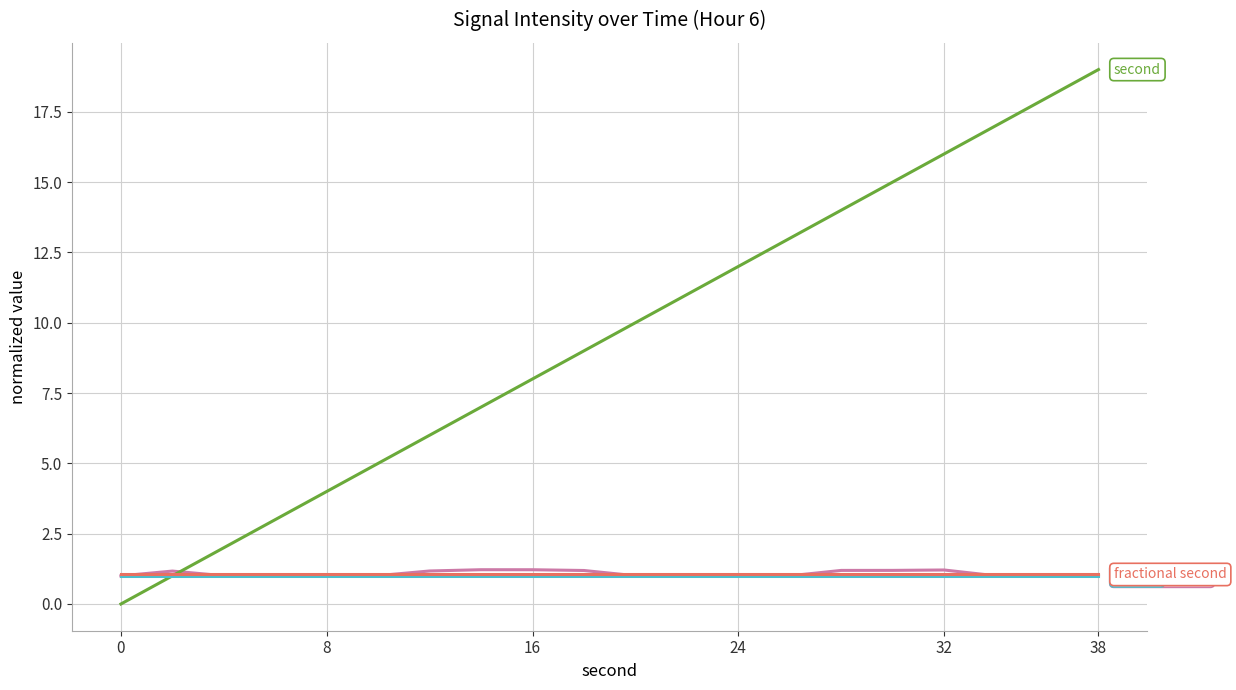

Reading left to right, extract all data points from this chart.

intensity(dBm): 1.0	1.2	1.0	1.0	1.0	1.0	1.2	1.2	1.2	1.2	1.0	1.0	1.0	1.0	1.2	1.2	1.2	1.0	1.0	1.0
second: 0.0	1.0	2.0	3.0	4.0	5.0	6.0	7.0	8.0	9.0	10.0	11.0	12.0	13.0	14.0	15.0	16.0	17.0	18.0	19.0
minute: 1.0	1.0	1.0	1.0	1.0	1.0	1.0	1.0	1.0	1.0	1.0	1.0	1.0	1.0	1.0	1.0	1.0	1.0	1.0	1.0
fractional second: 1.1	1.1	1.1	1.1	1.1	1.1	1.1	1.1	1.1	1.1	1.1	1.1	1.1	1.1	1.1	1.1	1.1	1.1	1.1	1.1